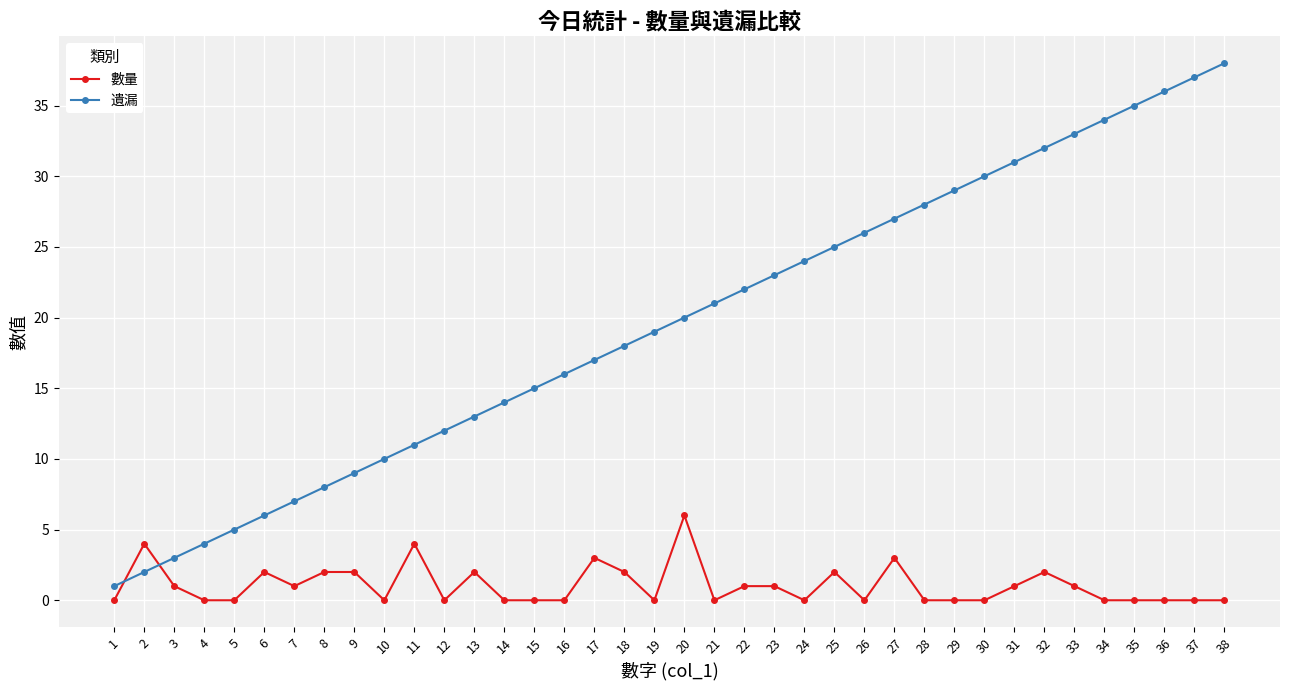

Reading left to right, list all the values displayed in this chart.

數量: 0	4	1	0	0	2	1	2	2	0	4	0	2	0	0	0	3	2	0	6	0	1	1	0	2	0	3	0	0	0	1	2	1	0	0	0	0	0
遺漏: 1	2	3	4	5	6	7	8	9	10	11	12	13	14	15	16	17	18	19	20	21	22	23	24	25	26	27	28	29	30	31	32	33	34	35	36	37	38